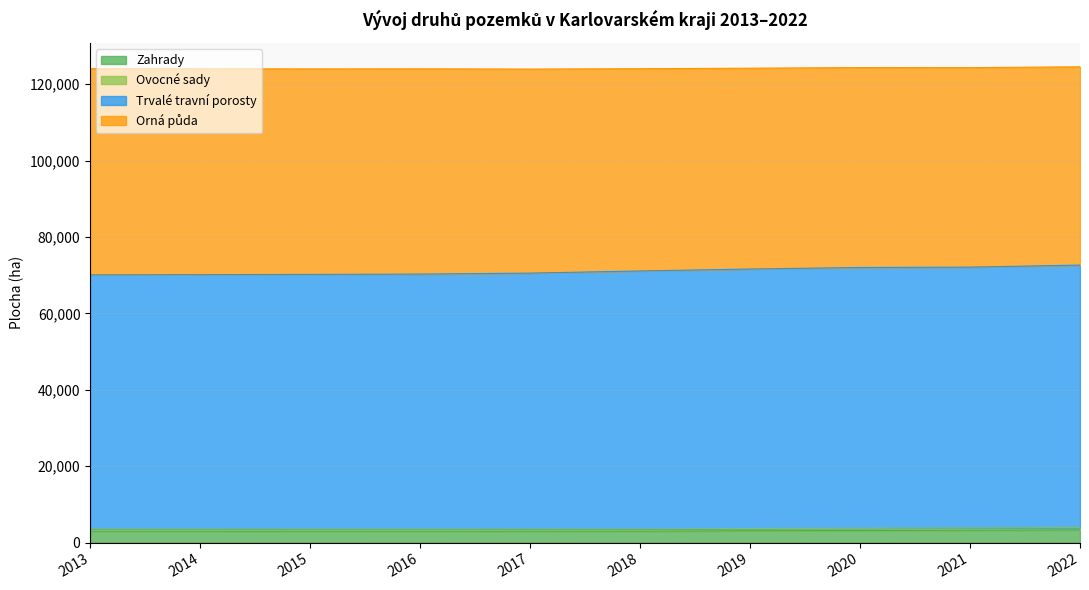

What is the highest value of the Zahrady series?

3352.6